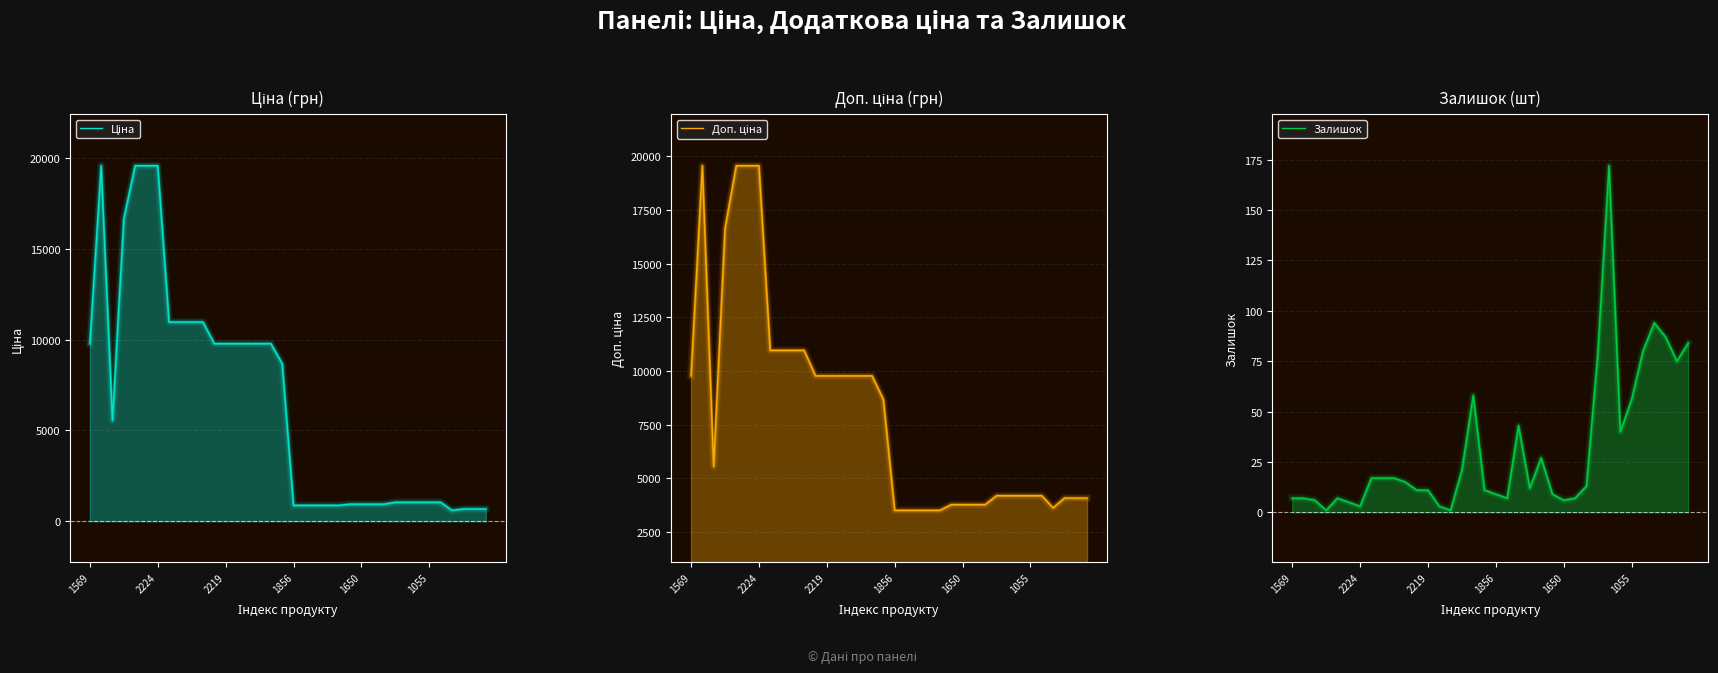

True or false: Доп. ціна and Ціна intersect in this chart.

False